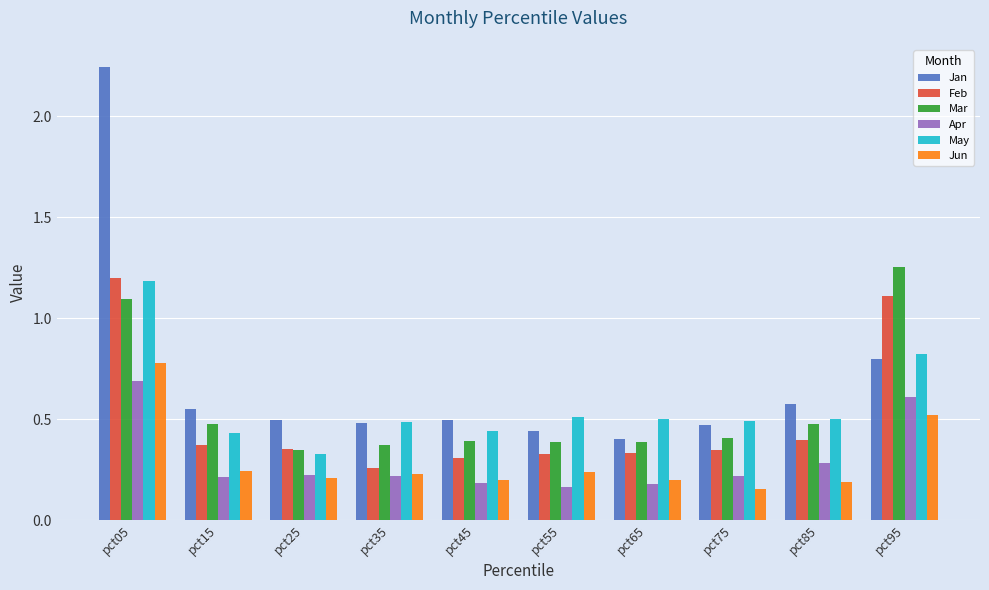

At which label is May closest to 0?

pct25